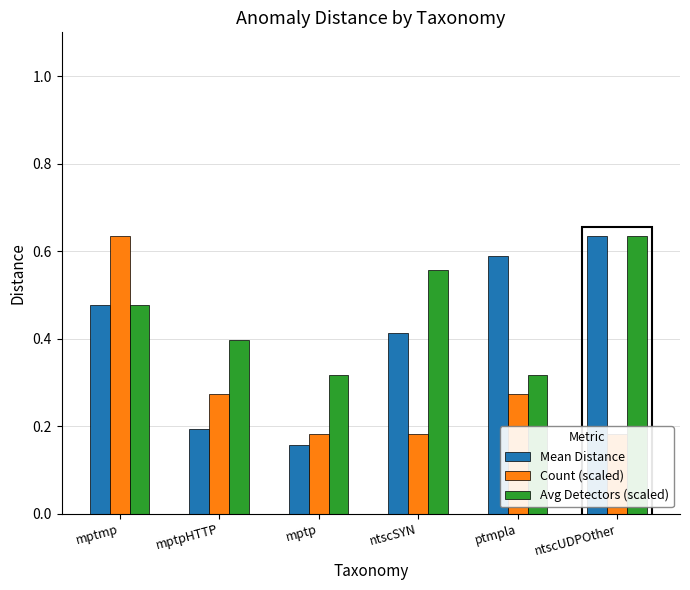

List the series in order of their overall mean, lowest first.

Count (scaled), Mean Distance, Avg Detectors (scaled)